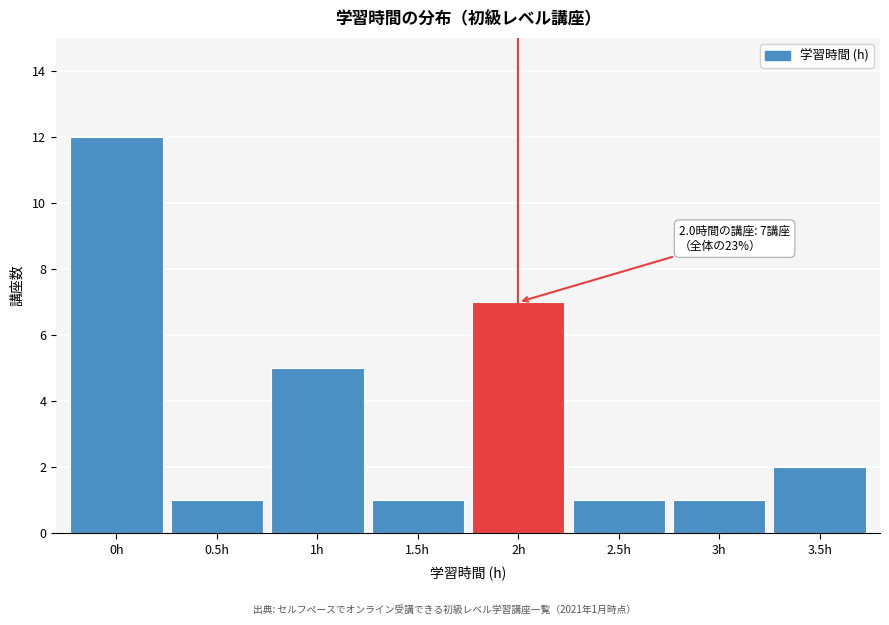

Reading right to left, list all the values displayed in this chart.

2	1	1	7	1	5	1	12